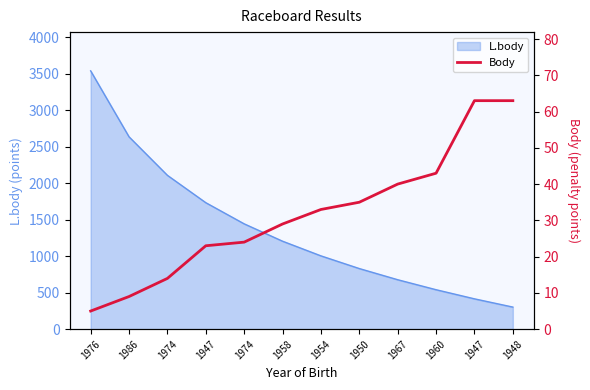

Is it true that the value at 1947 is 41?

False